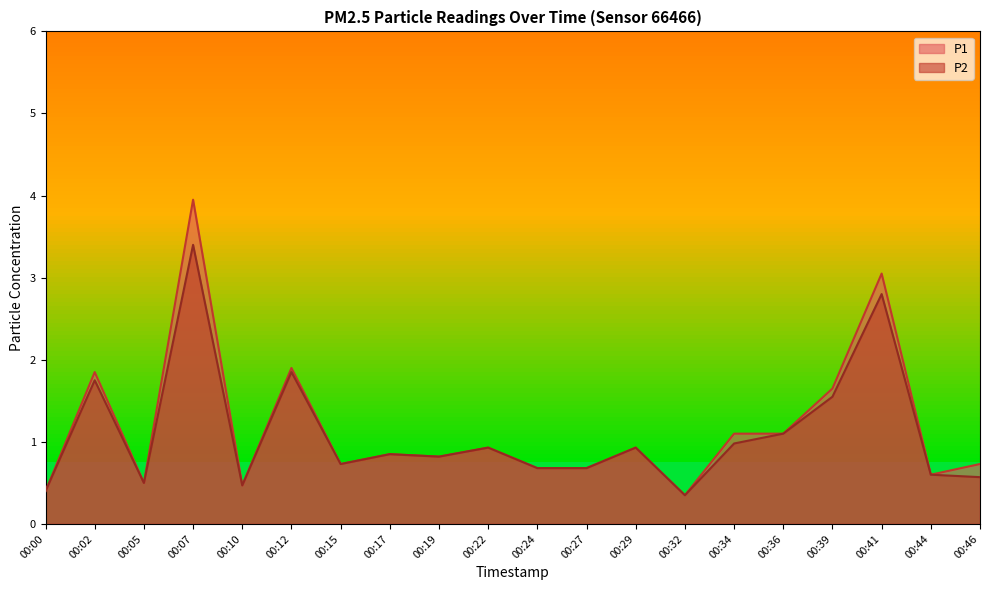

At which category is the sum across all series the highest?

00:07